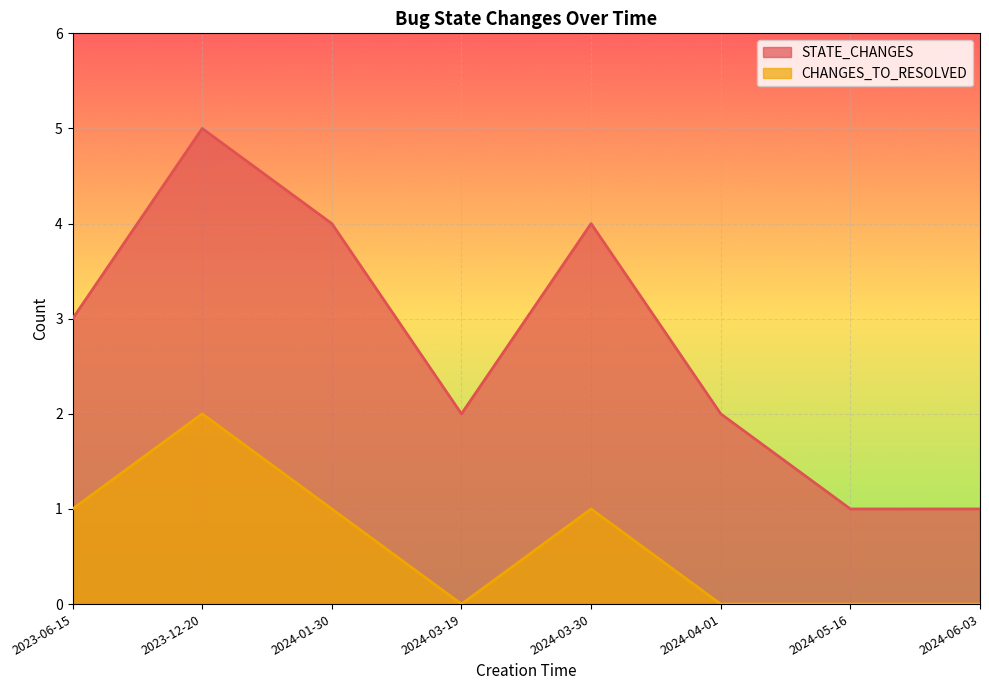

Which series has the largest total across all categories?

STATE_CHANGES